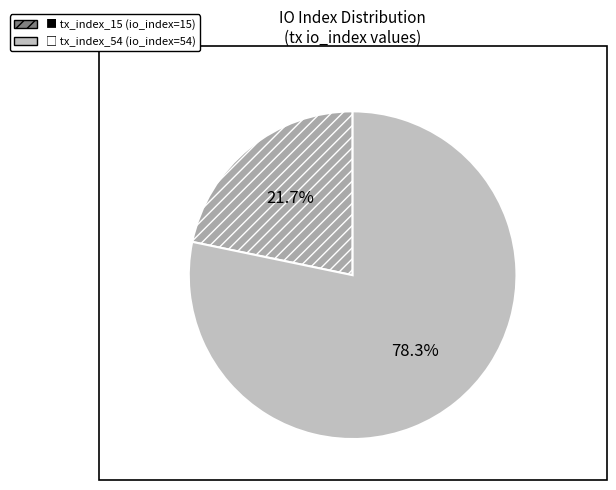

To the nearest percent, what is the difference between the largest and smallest slice percentages?

57%